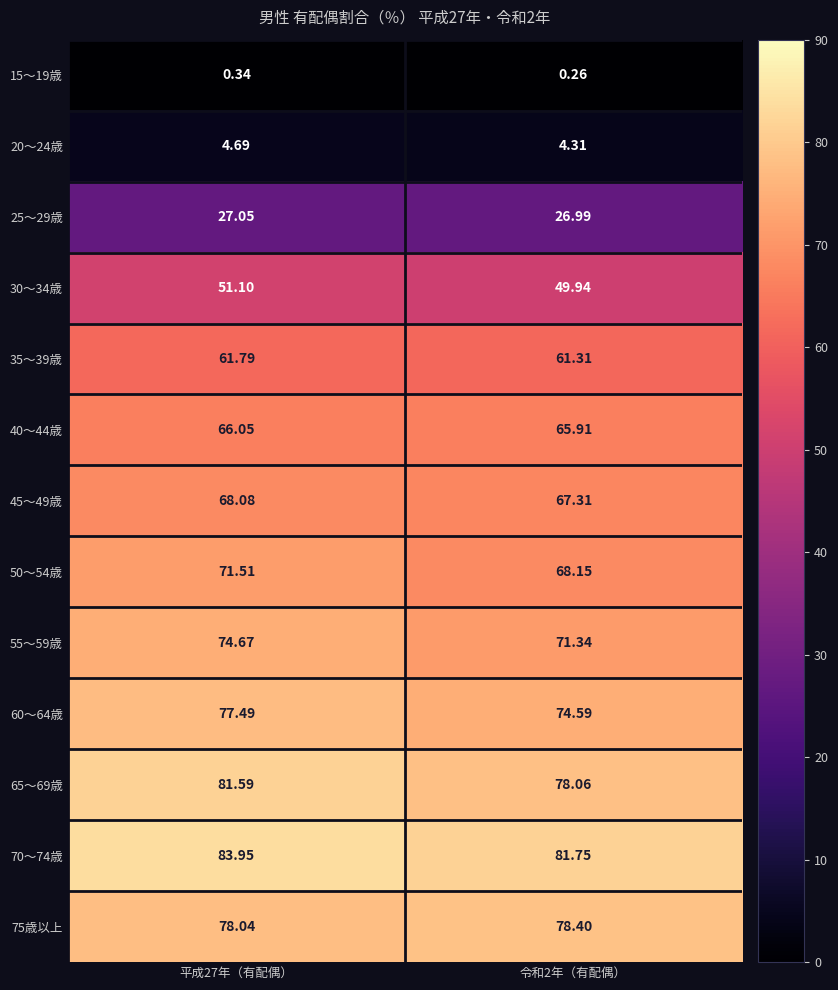

How many data points in 60～64歳 are less than 77?

1